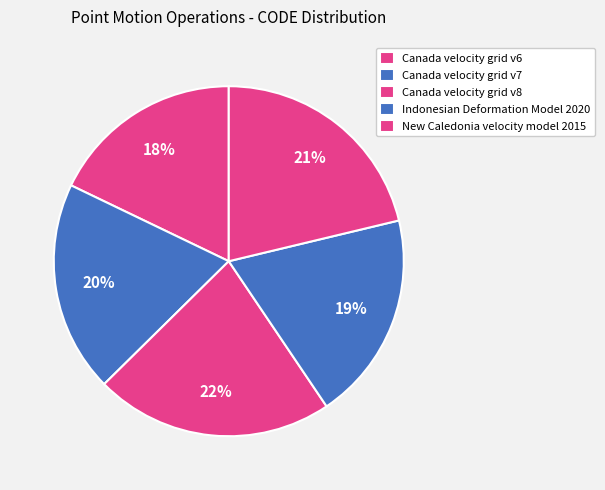

What is the ratio of the value at Canada velocity grid v6 to the value at New Caledonia velocity model 2015?

0.8